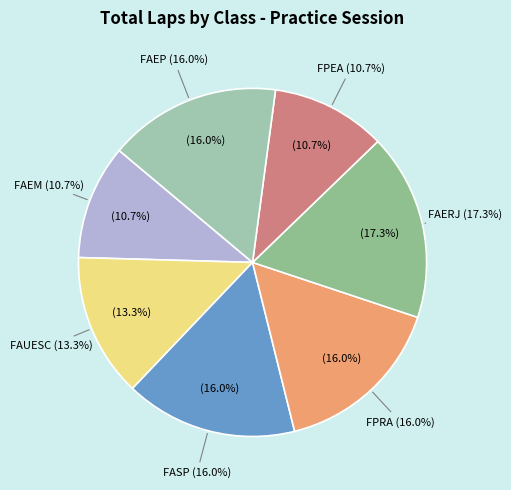

To the nearest percent, what is the difference between the largest and smallest slice percentages?

7%